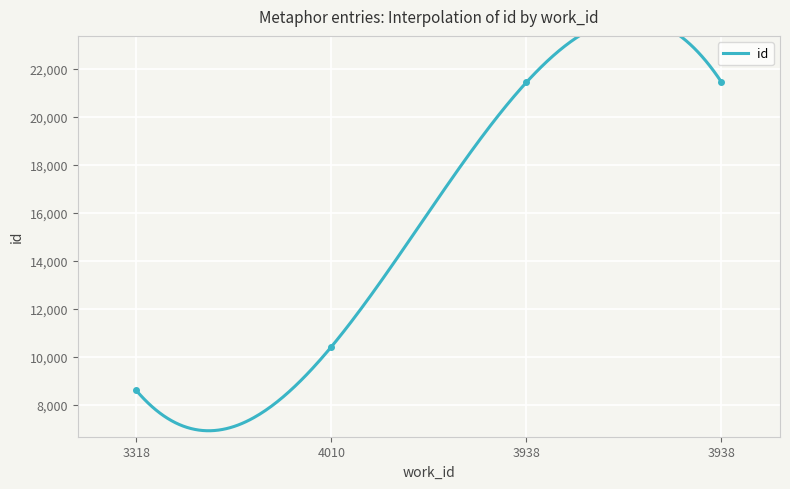

Reading right to left, what are all the values shown in this chart?

21435	21428	10406	8585